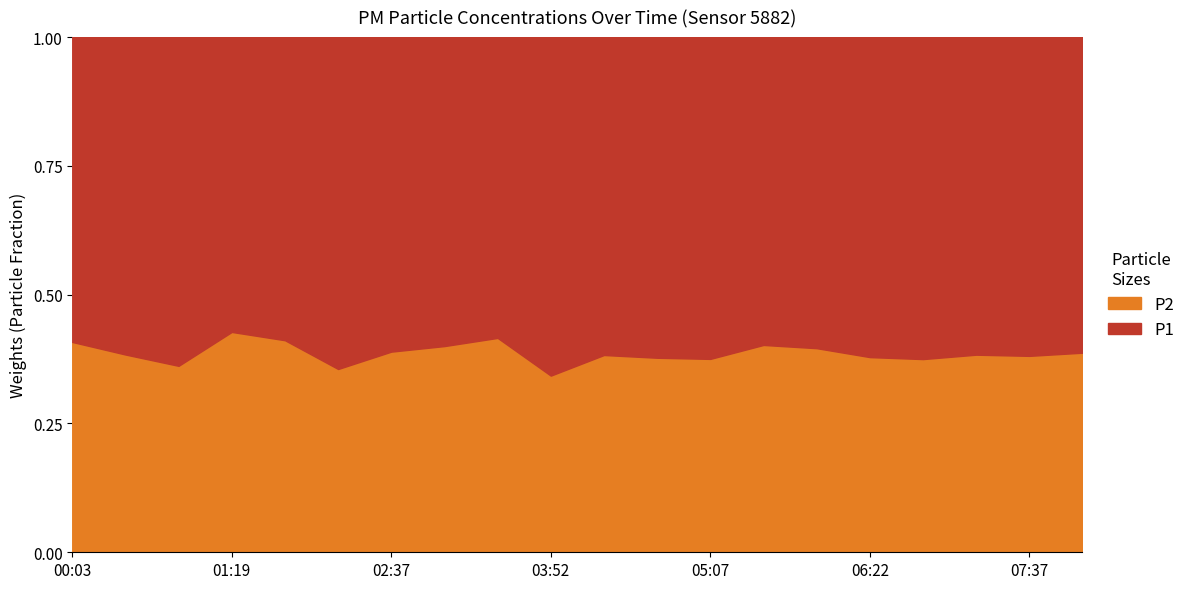

What is the total value across all series at 05:07?

1.0